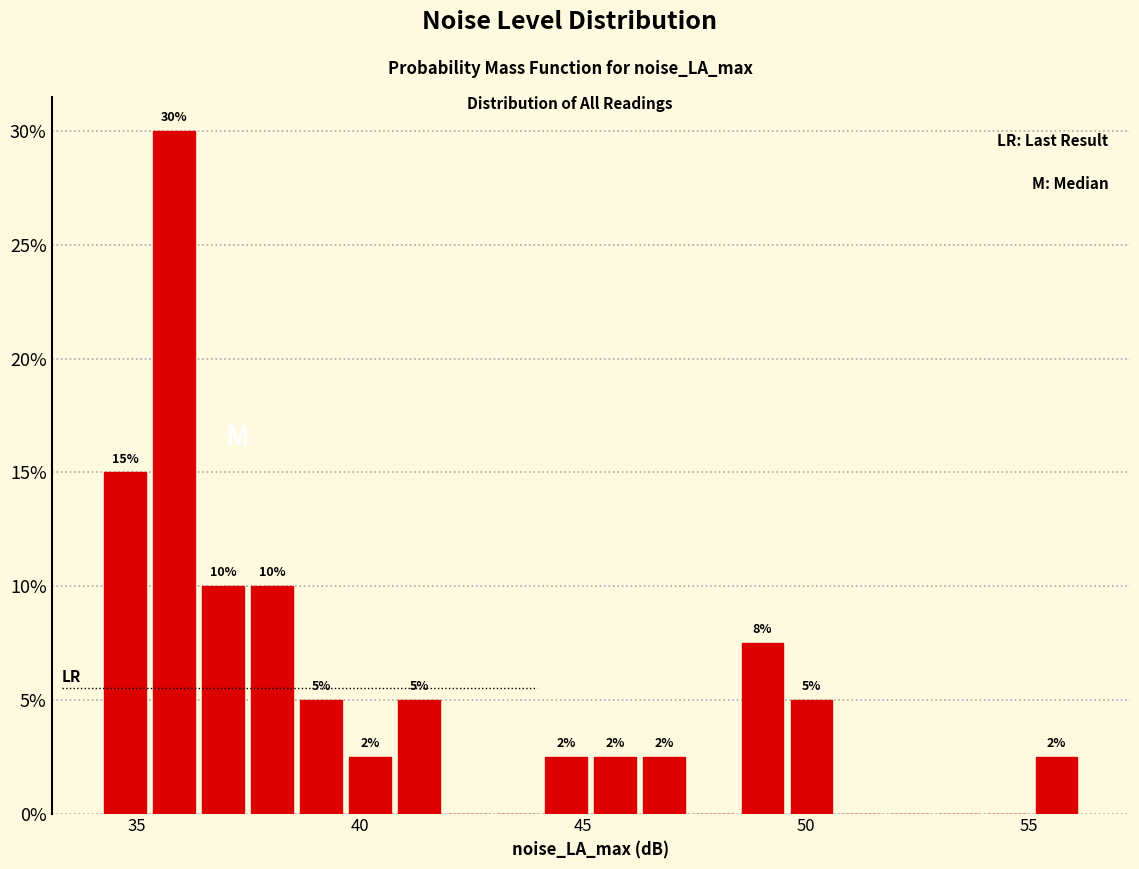

Read against the x-axis, roughly where is the centre of the tallest bar?

36.0